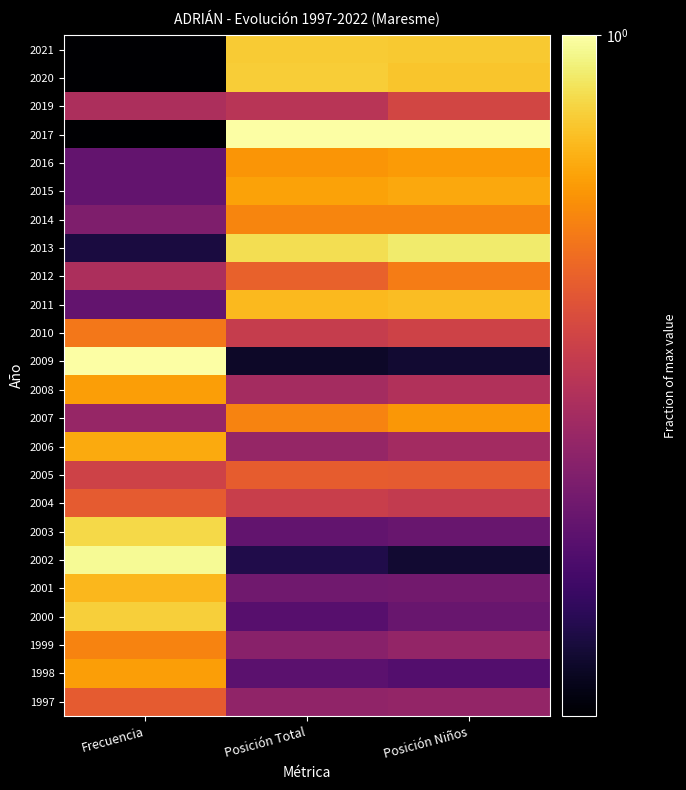

How many data points does each series have?

3